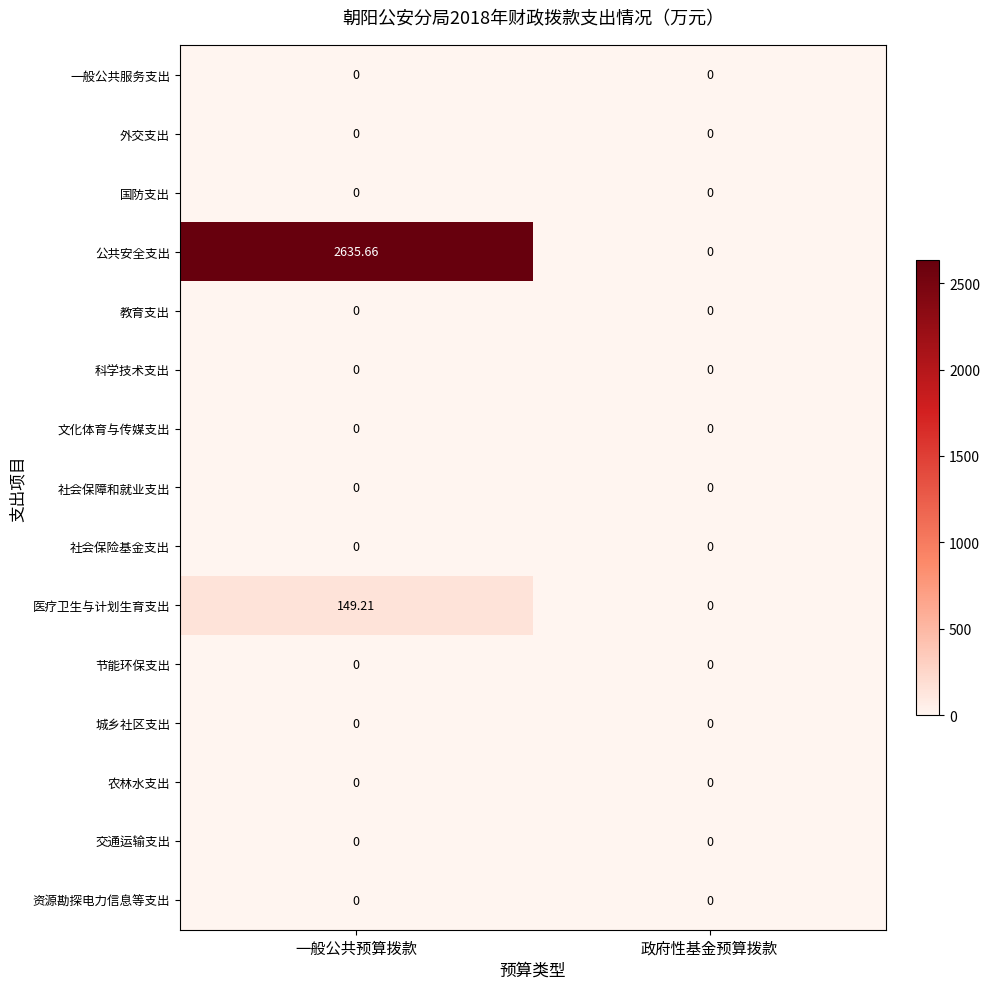

Where does the 医疗卫生与计划生育支出 series first go above 149?

一般公共预算拨款